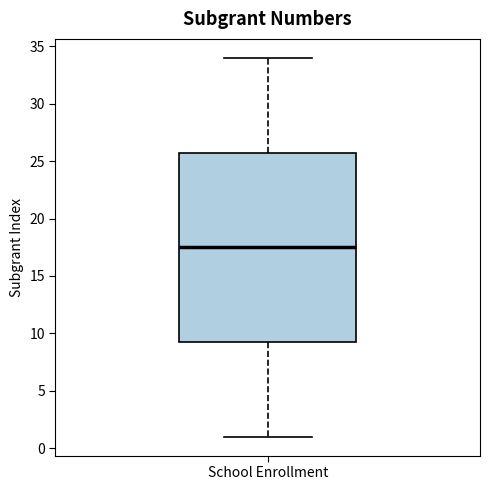

Where is the lower edge of the box for School Enrollment on the y-axis? The values are not printed on the chart, so give them approximately, as read against the axis.

9.5